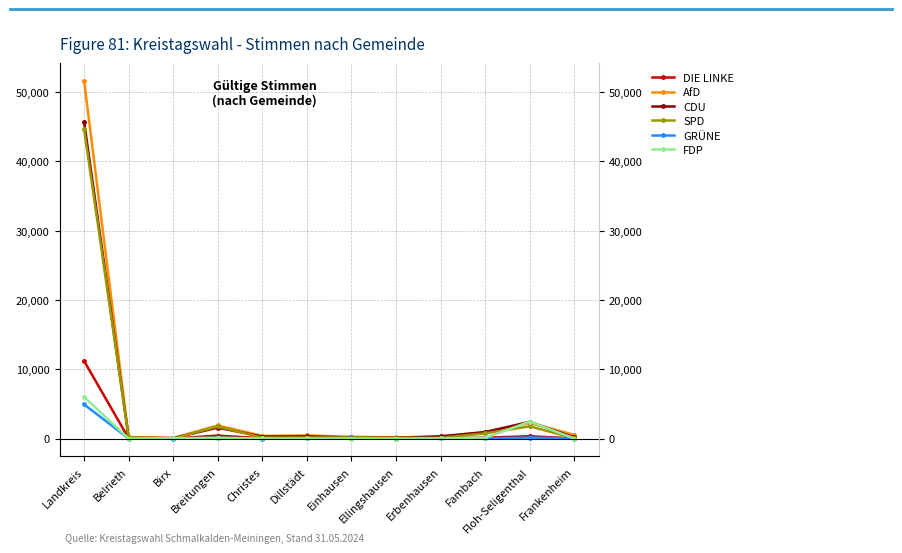

Which series has the widest spread of values?

AfD